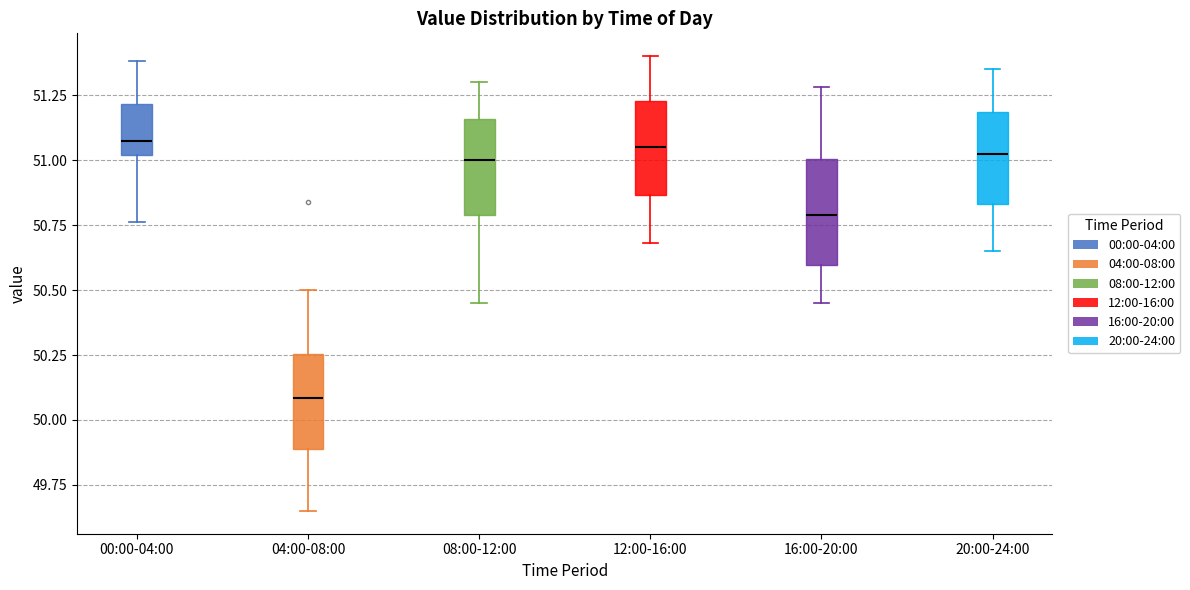

Reading left to right, read every box against the y-axis: the position of its median line, the range the box covers, and the ends of its whiskers. The values are not printed on the chart, so give them approximately, as read against the axis.

00:00-04:00: median 51.10, box 51.00 to 51.20, whiskers 50.75 to 51.40
04:00-08:00: median 50.10, box 49.90 to 50.25, whiskers 49.65 to 50.50
08:00-12:00: median 51.00, box 50.80 to 51.15, whiskers 50.45 to 51.30
12:00-16:00: median 51.05, box 50.85 to 51.25, whiskers 50.70 to 51.40
16:00-20:00: median 50.80, box 50.60 to 51.00, whiskers 50.45 to 51.30
20:00-24:00: median 51.05, box 50.85 to 51.20, whiskers 50.65 to 51.35